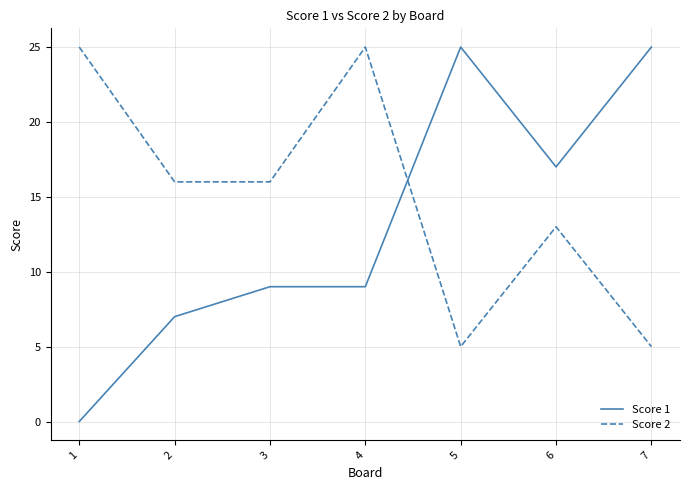

The Score 2 series shows 35 at 4. True or false?

False